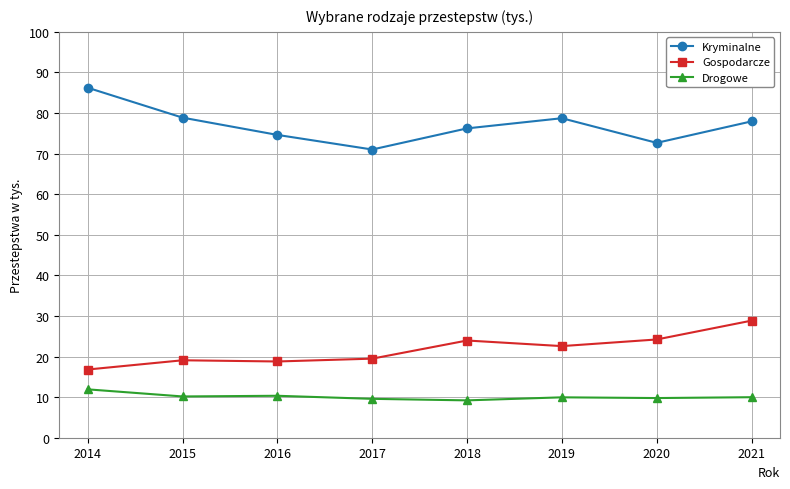

What are all the series names shown in the legend?

Kryminalne, Gospodarcze, Drogowe